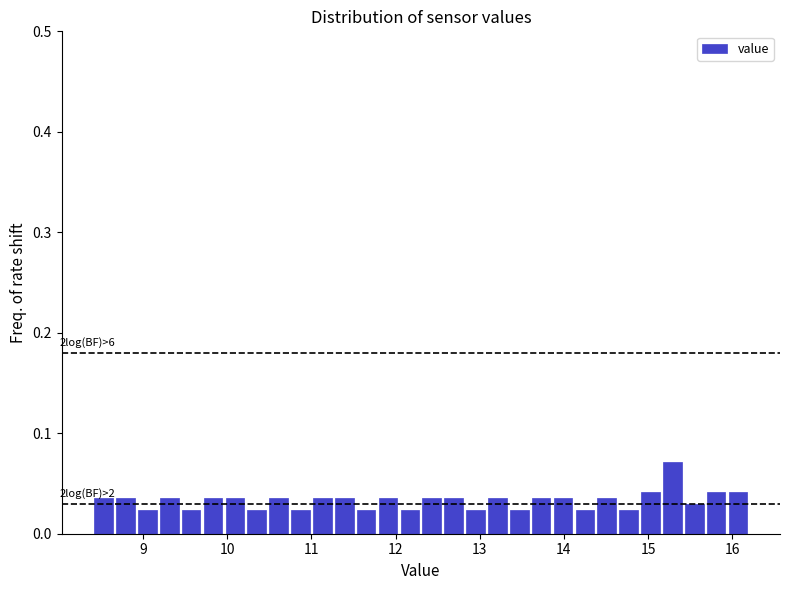

Around what value on the x-axis is the tallest bar? Give the approximate position of its centre, as read against the axis.

15.3